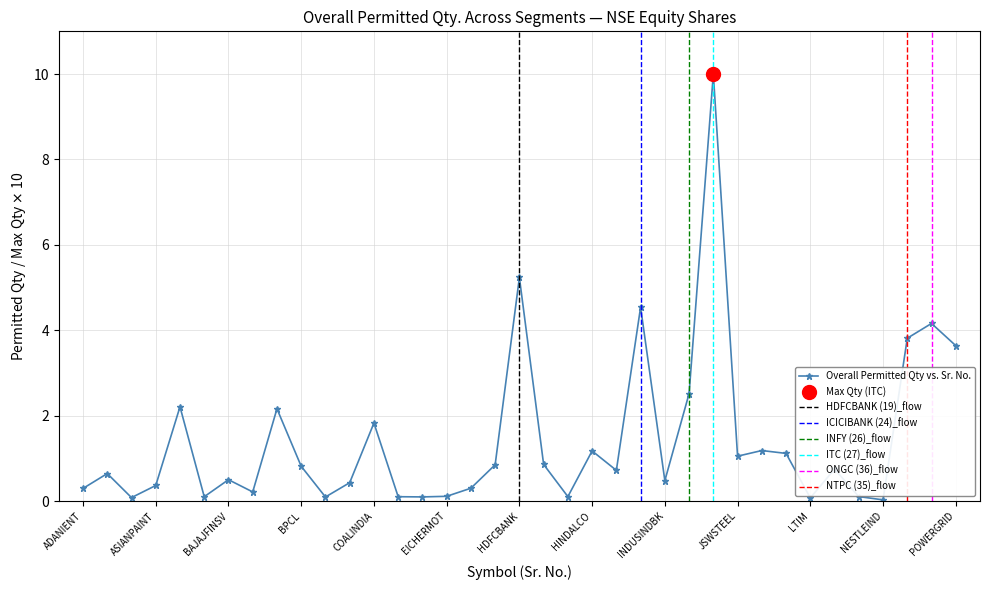

What is the value of the 11th point from the left?

0.1